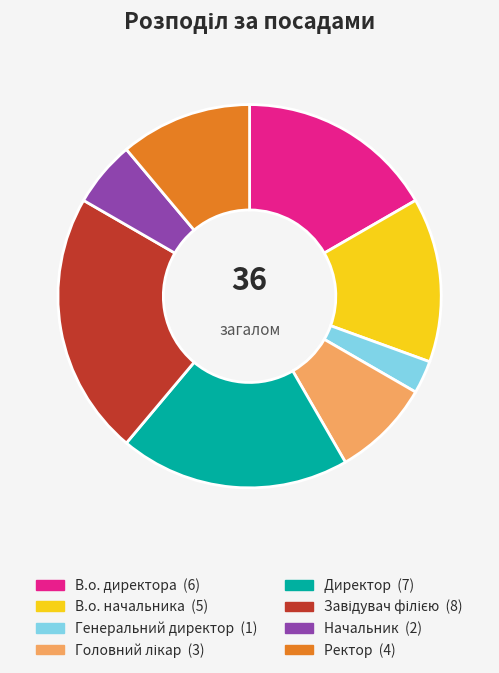

Is it true that Ректор is 11% of the pie?

True